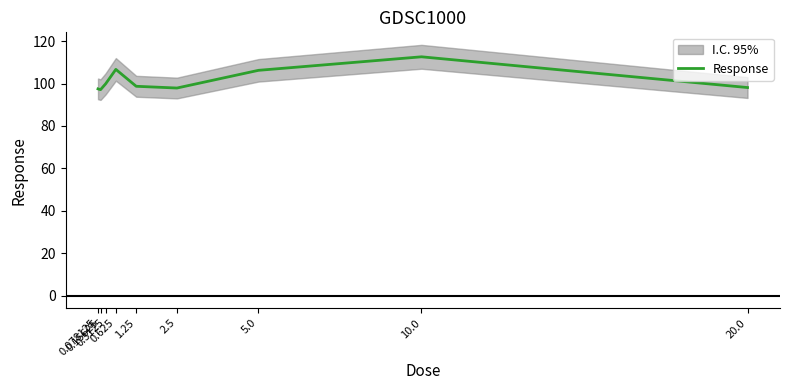

Approximately how many times larger is the value at 5.0 compared to 0.3125?

1.1